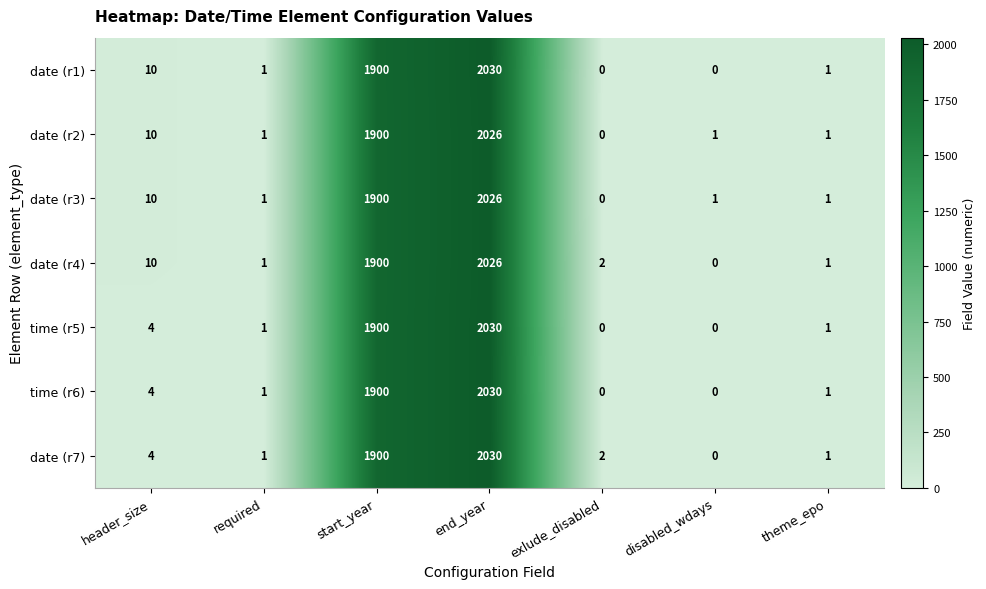

Where does the date (r1) series first go above 1?

header_size